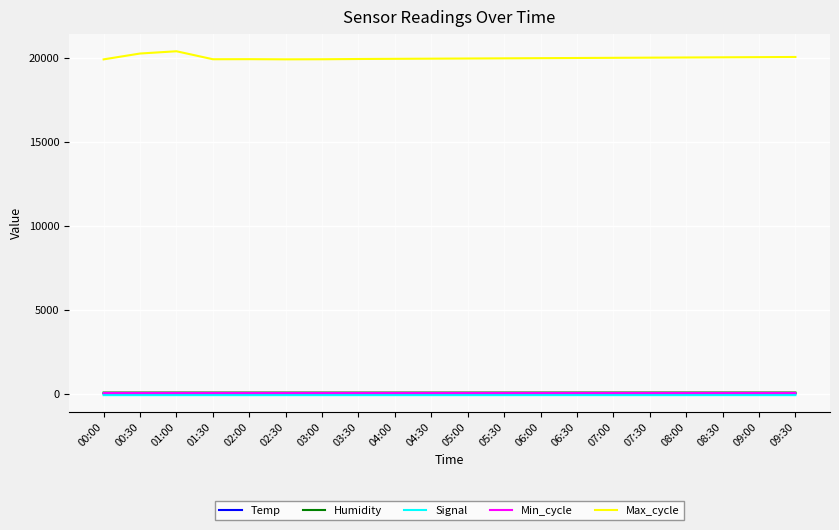

Which series has the largest range (max minus min)?

Max_cycle